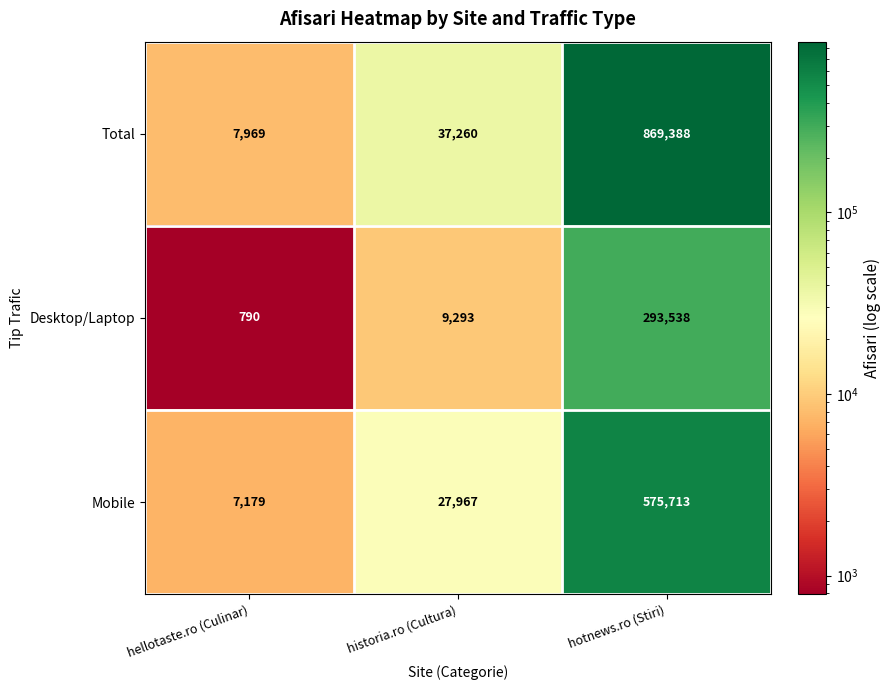

How many series are shown in this chart?

3